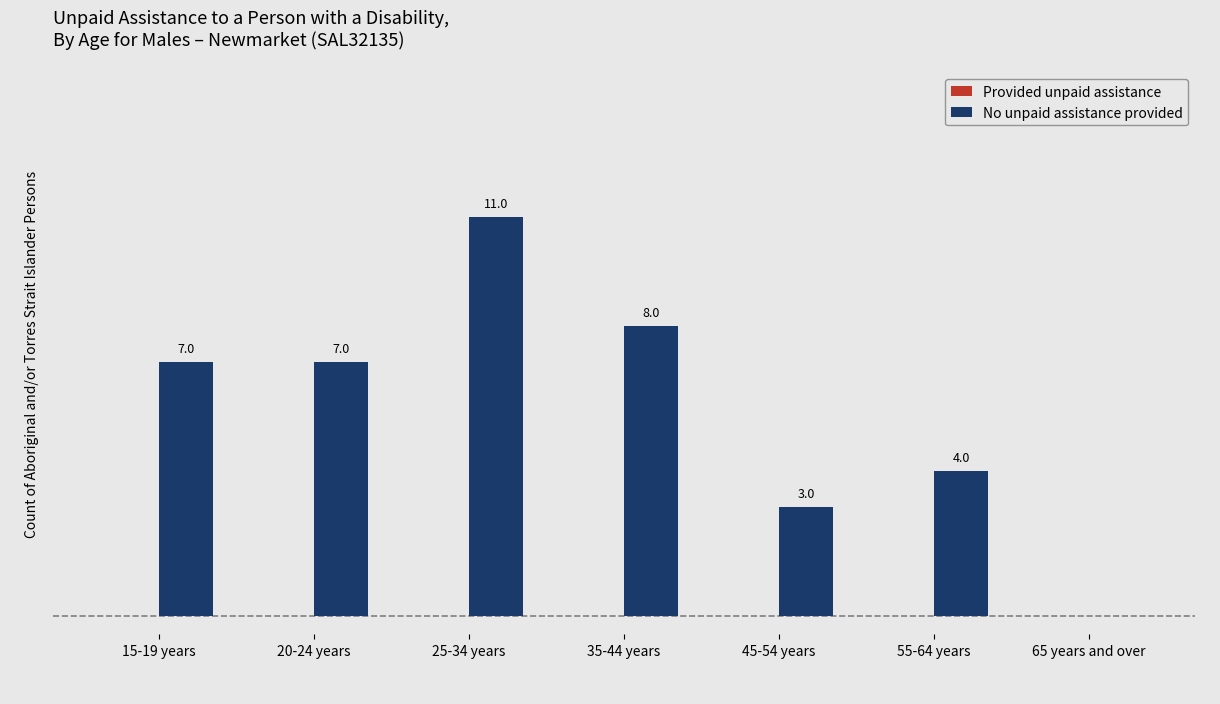

At which label is the value closest to 5?

55-64 years